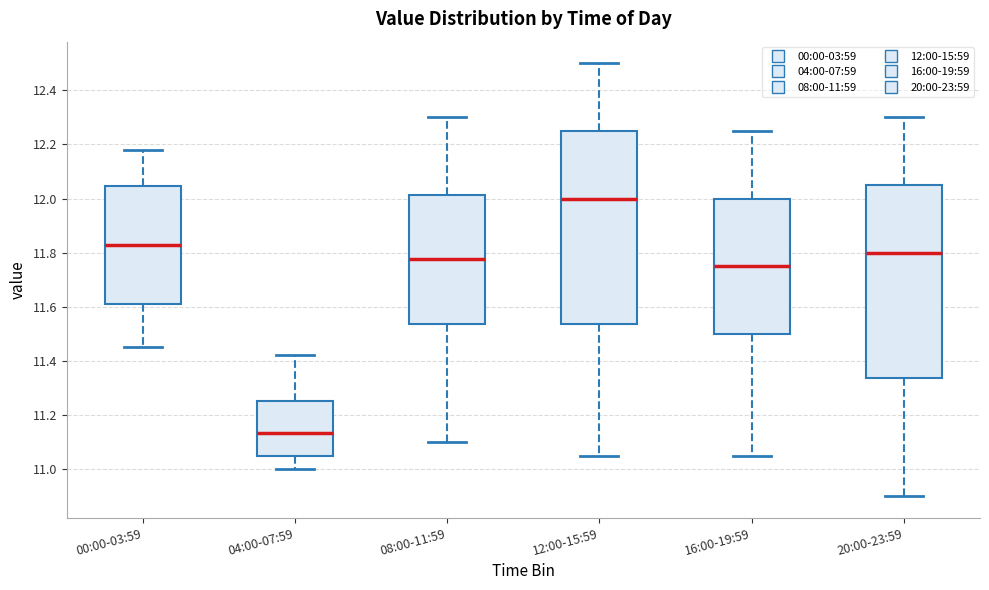

Reading left to right, transcribe this box plot: for each box, give where its median line is, the range the box spans, and where its two whiskers end, as read against the y-axis. The values are not printed on the chart, so give them approximately, as read against the axis.

00:00-03:59: median 11.84, box 11.62 to 12.04, whiskers 11.46 to 12.18
04:00-07:59: median 11.14, box 11.06 to 11.26, whiskers 11.00 to 11.42
08:00-11:59: median 11.78, box 11.54 to 12.02, whiskers 11.10 to 12.30
12:00-15:59: median 12.00, box 11.54 to 12.26, whiskers 11.06 to 12.50
16:00-19:59: median 11.76, box 11.50 to 12.00, whiskers 11.06 to 12.26
20:00-23:59: median 11.80, box 11.34 to 12.06, whiskers 10.90 to 12.30